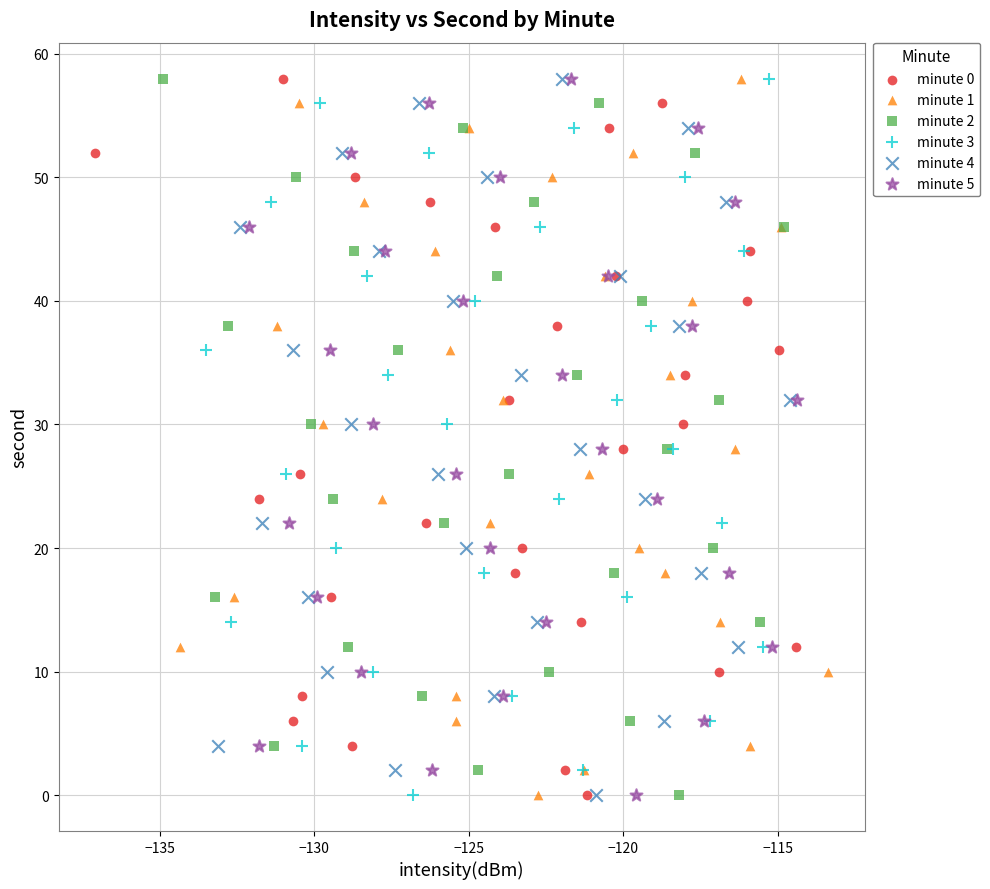

What are all the series names shown in the legend?

minute 0, minute 1, minute 2, minute 3, minute 4, minute 5